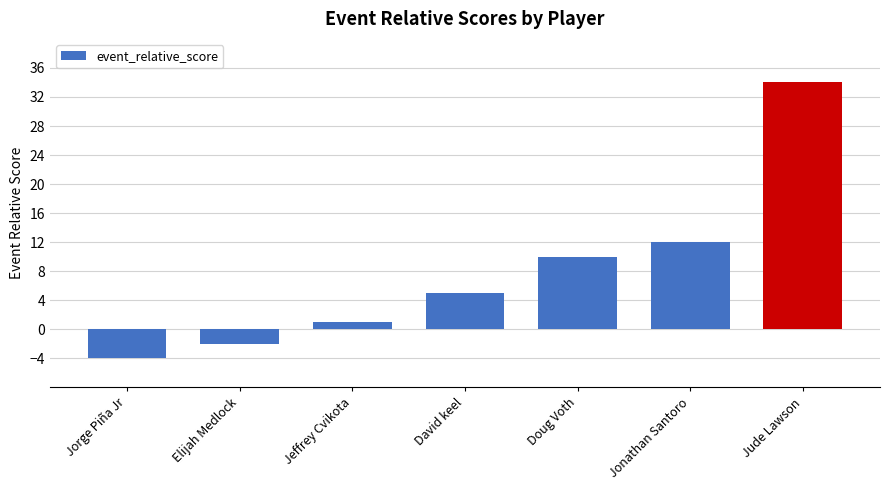

What is the minimum value shown in the chart?

-4